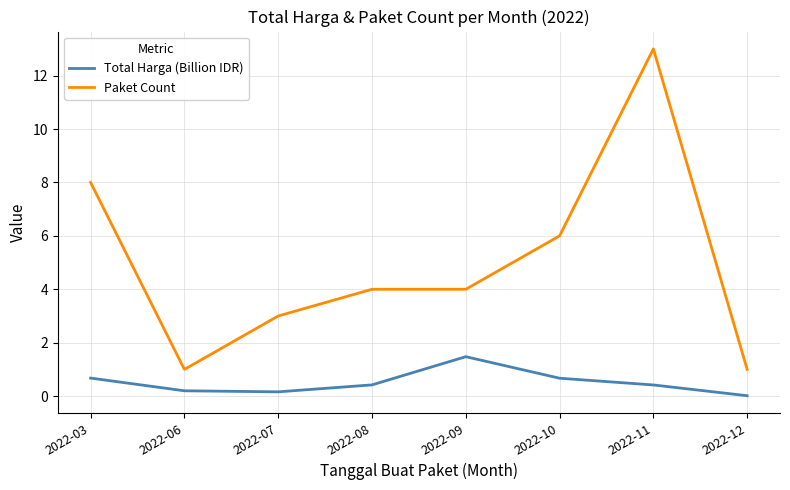

In Total Harga (Billion IDR), how many points are higher than both neighbors (excluding endpoints)?

1